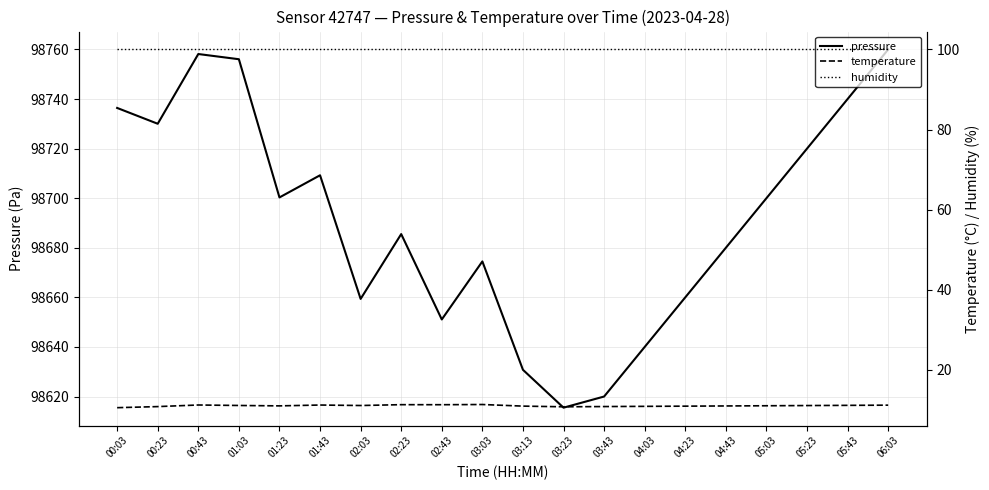

Where is the first local maximum for pressure?

00:43